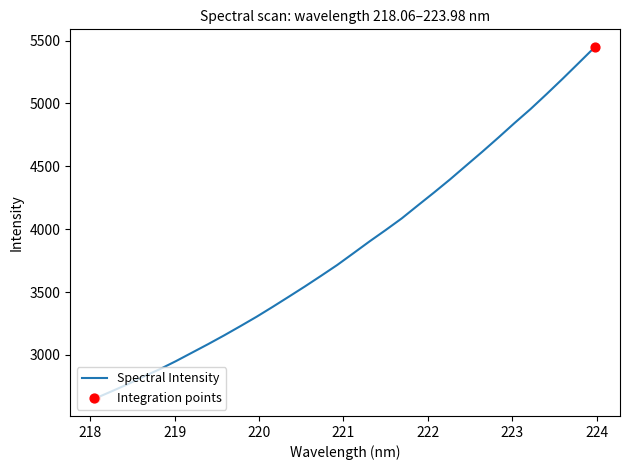

What is the minimum value shown in the chart?

2654.9